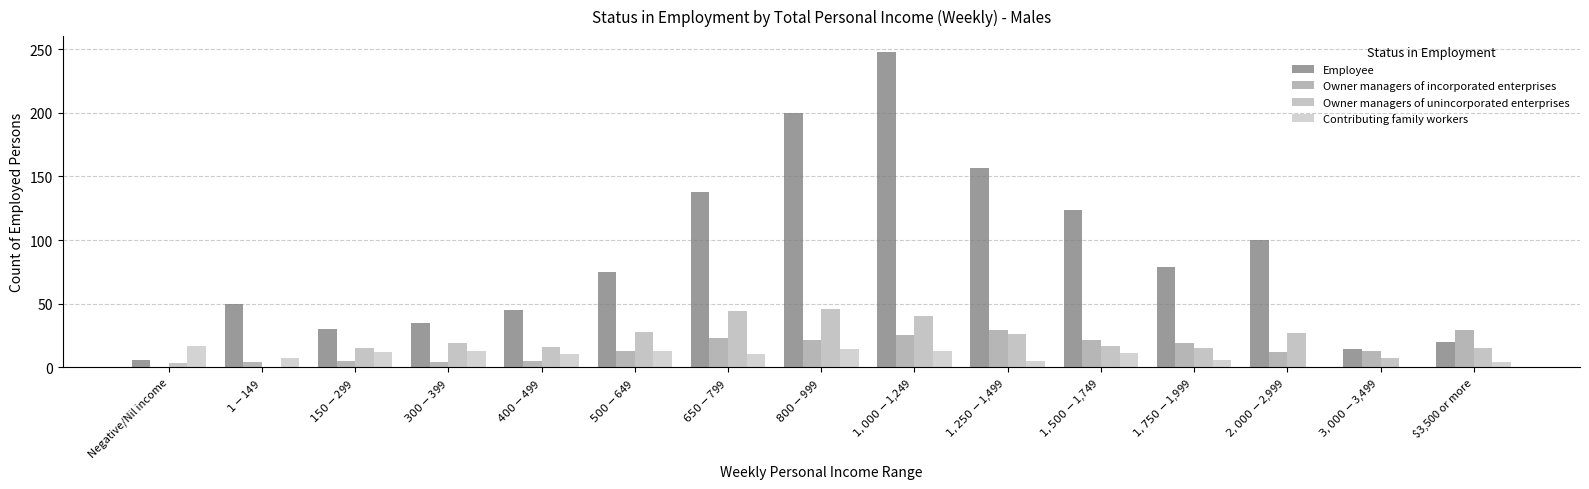

Are the bars grouped side by side (vs. stacked)?

Yes